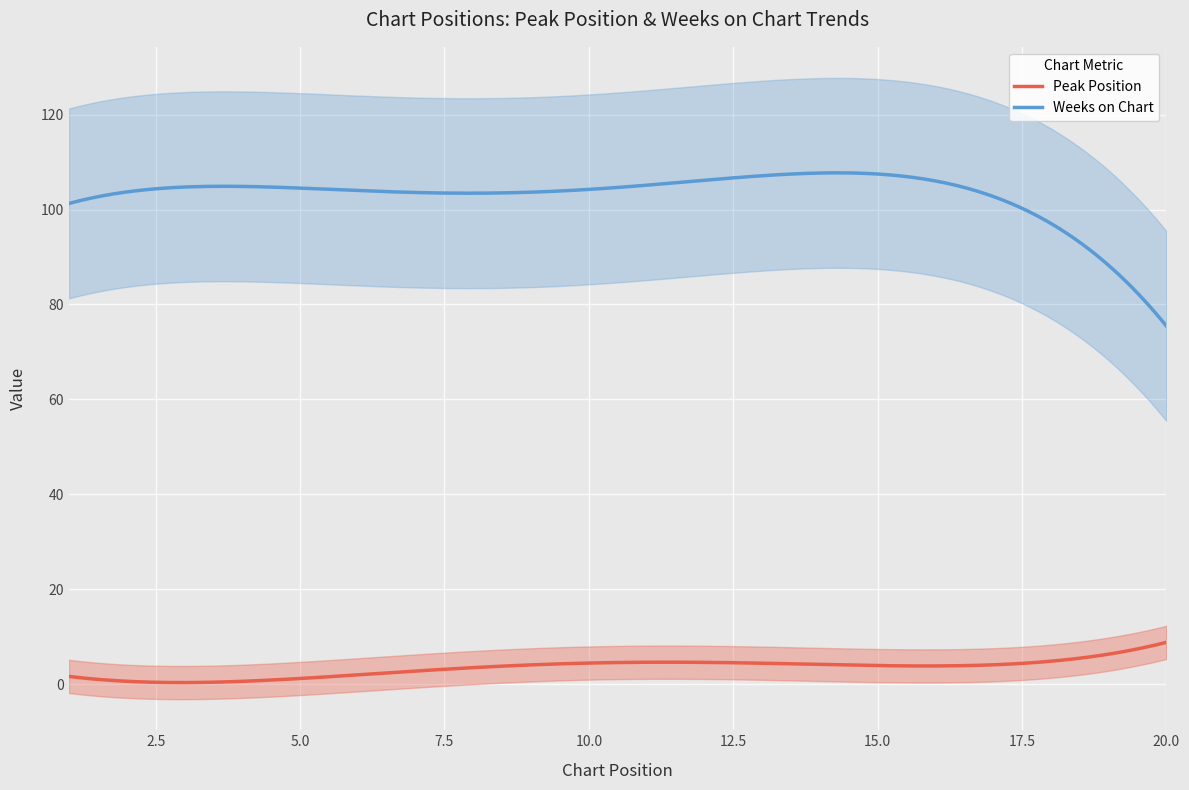

True or false: Peak Position and Weeks on Chart intersect in this chart.

False